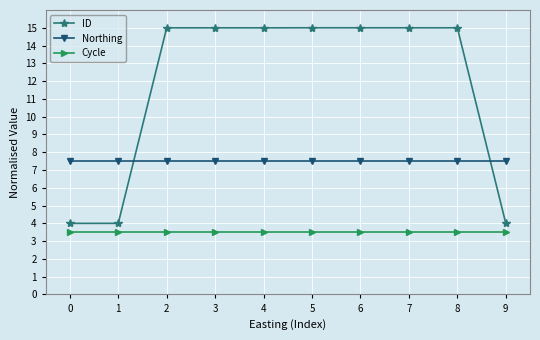

Rank the series by their maximum value, from highest to lowest.

ID, Northing, Cycle